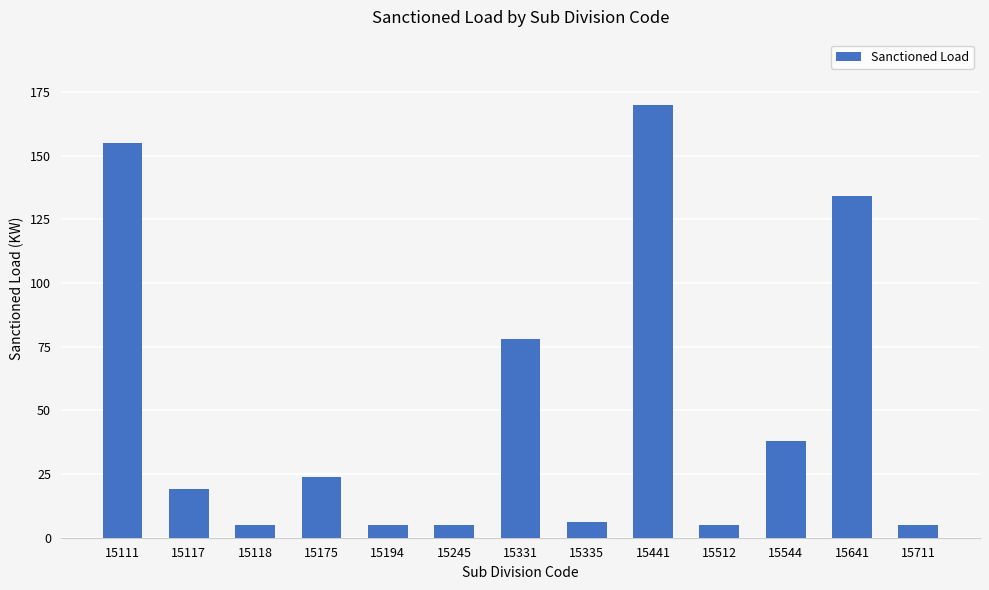

What is the difference between the values at 15512 and 15111?

150